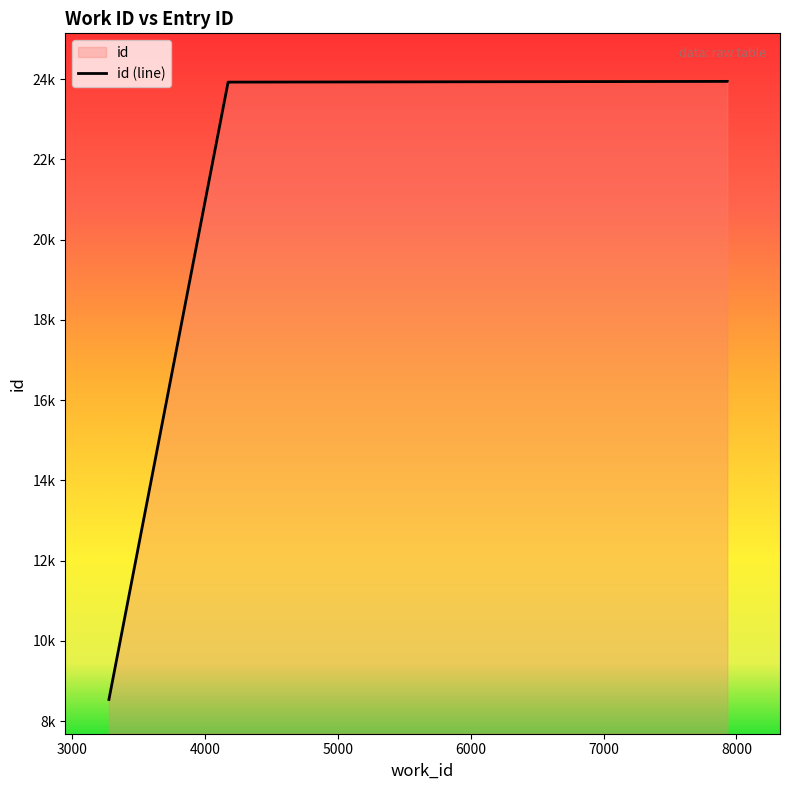

True or false: the data has more than 0 interior local peaks.

False